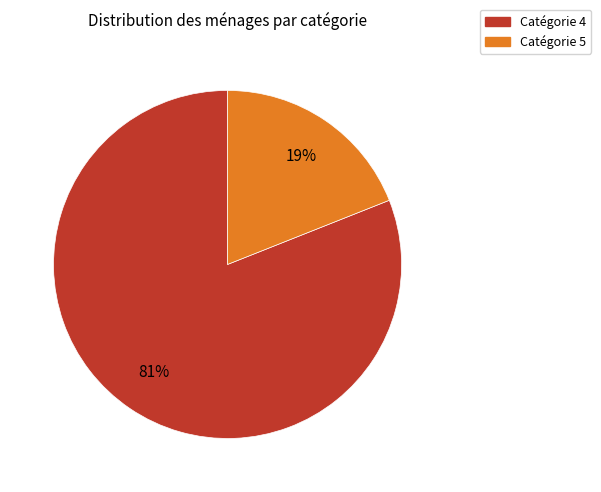

To the nearest percent, what is the difference between the largest and smallest slice percentages?

62%